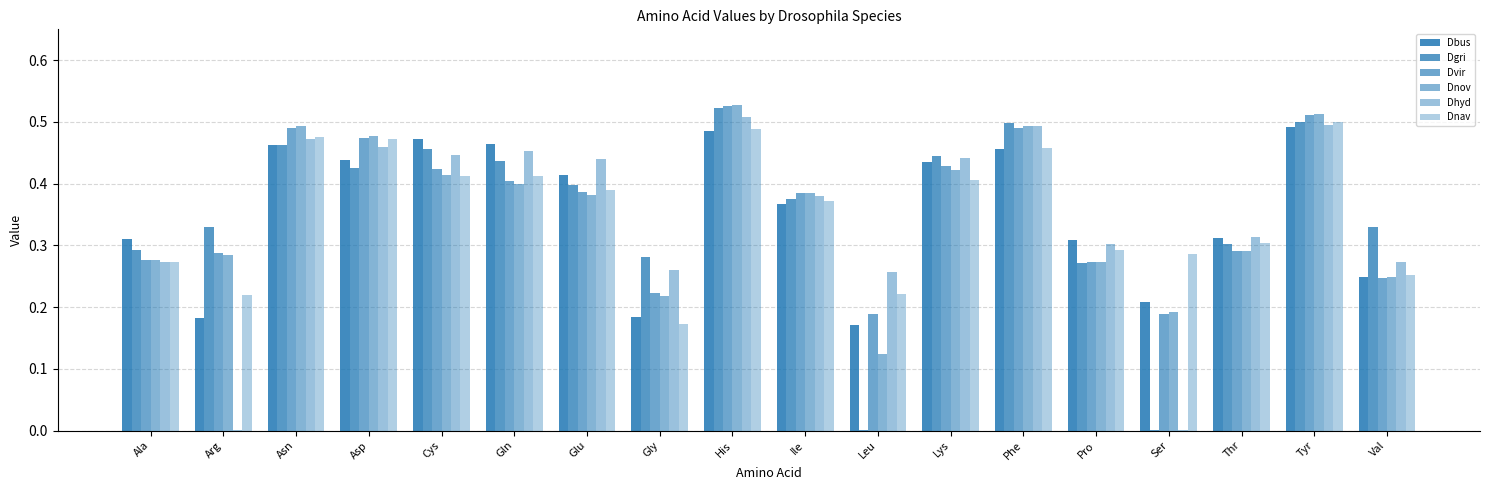

What is the average value of the Dnav series?

0.4